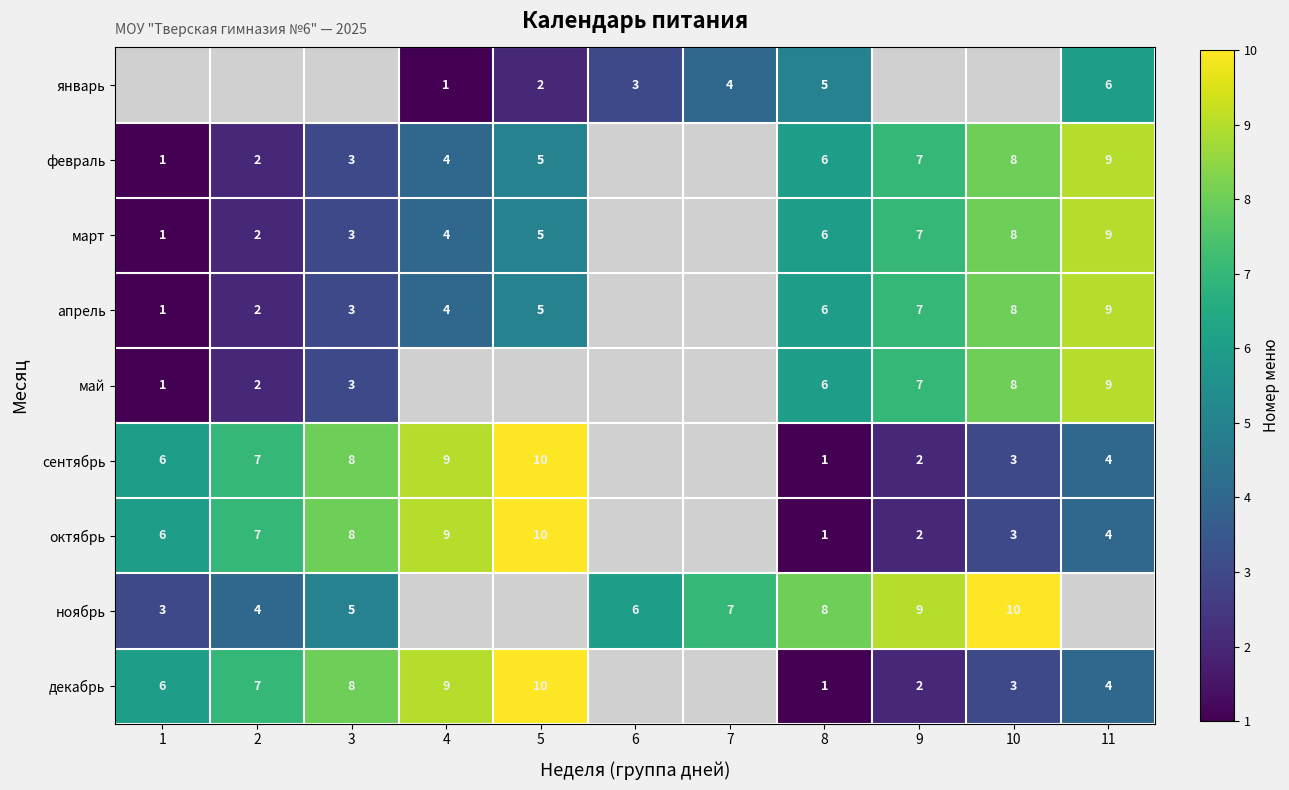

At which category is the sum across all series the highest?

8